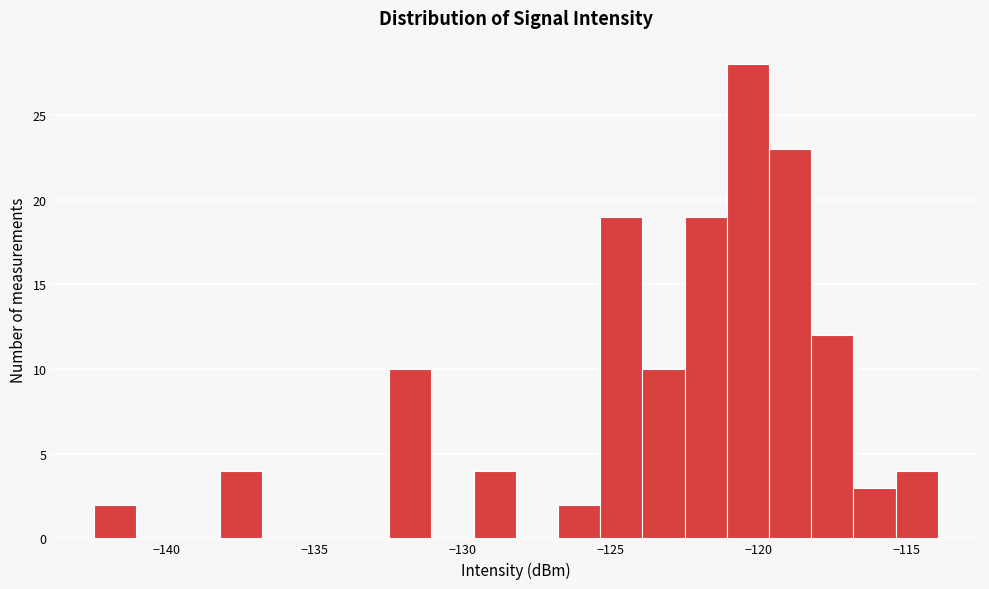

Around what value on the x-axis is the tallest bar? Give the approximate position of its centre, as read against the axis.

-120.5